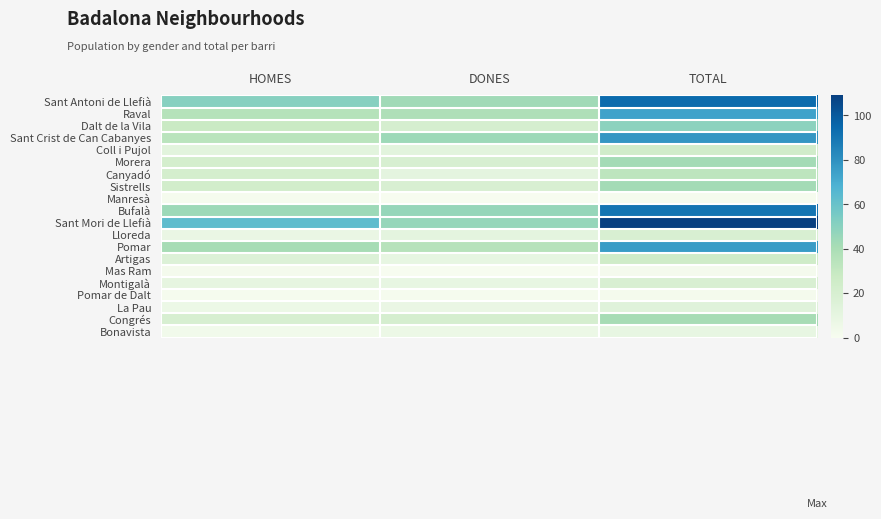

What is the maximum value shown in the chart?

109